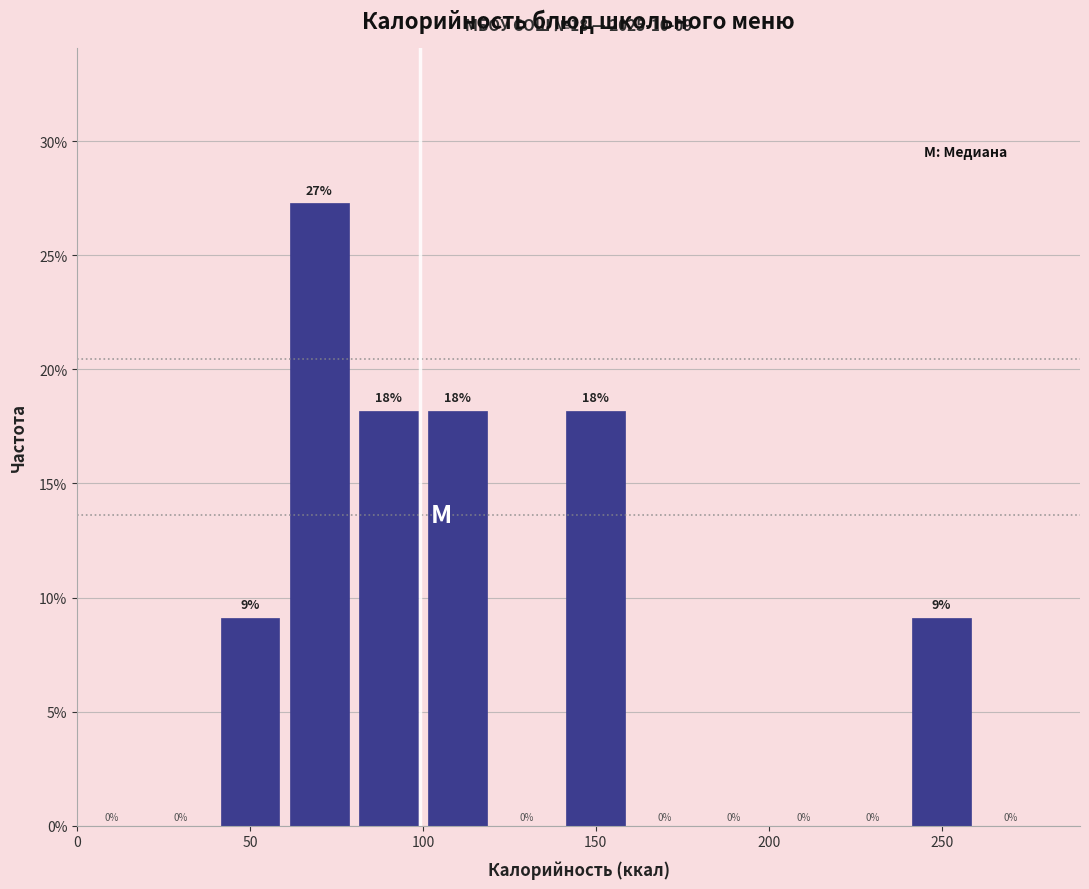

Over which range of the x-axis is the bar tallest?

60 to 80